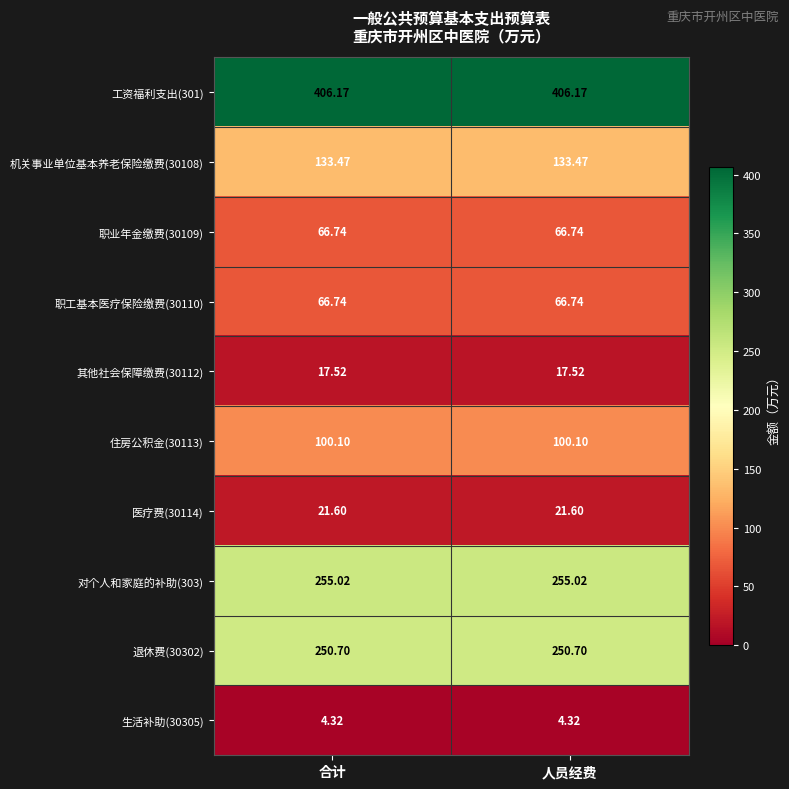

Is the value of 对个人和家庭的补助(303) at 合计 greater than the value of 工资福利支出(301) at 人员经费?

No